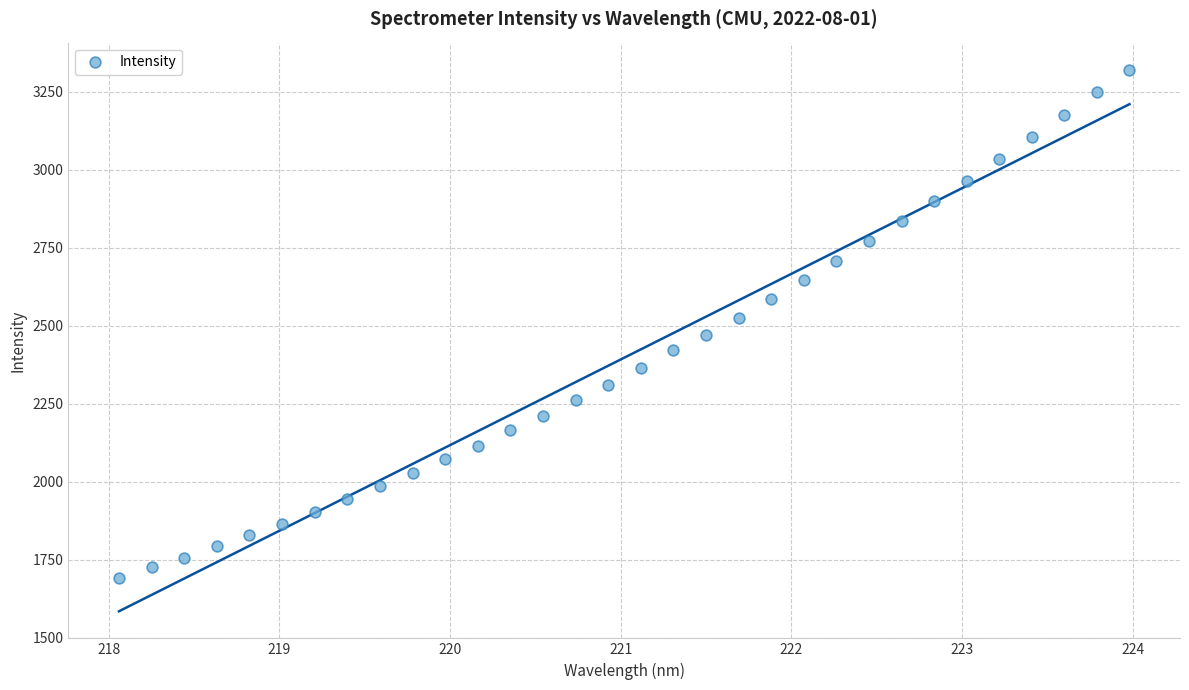

What is the range of X values (max minus min)?

5.9